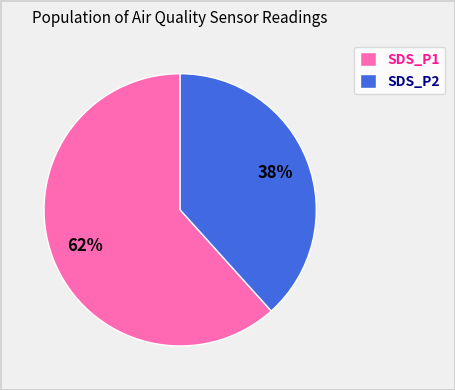

What percentage is the SDS_P1 slice, to the nearest percent?

62%